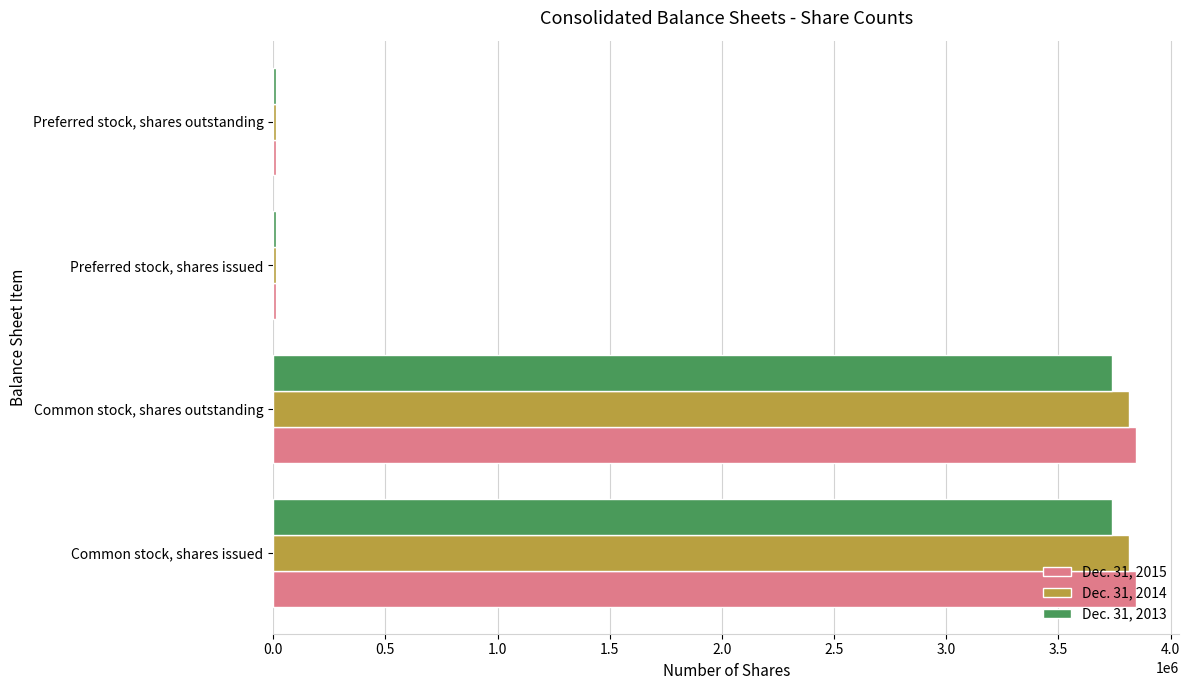

Rank the series by their average value, from lowest to highest.

Dec. 31, 2013, Dec. 31, 2014, Dec. 31, 2015